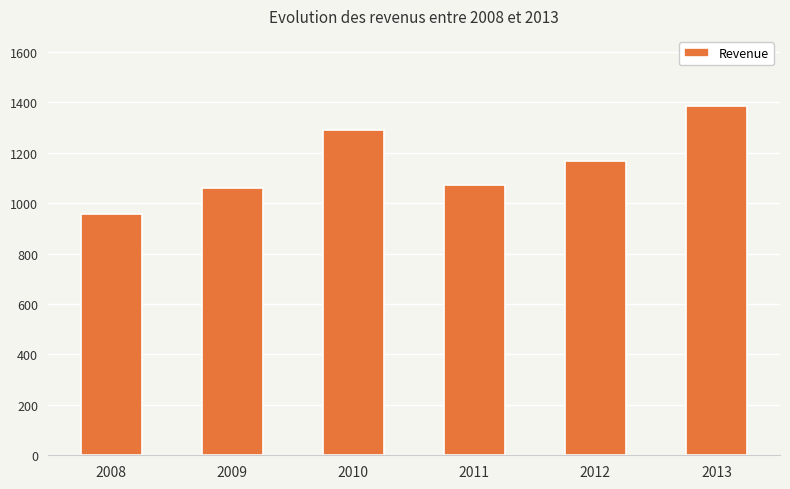

What is the average value?

1155